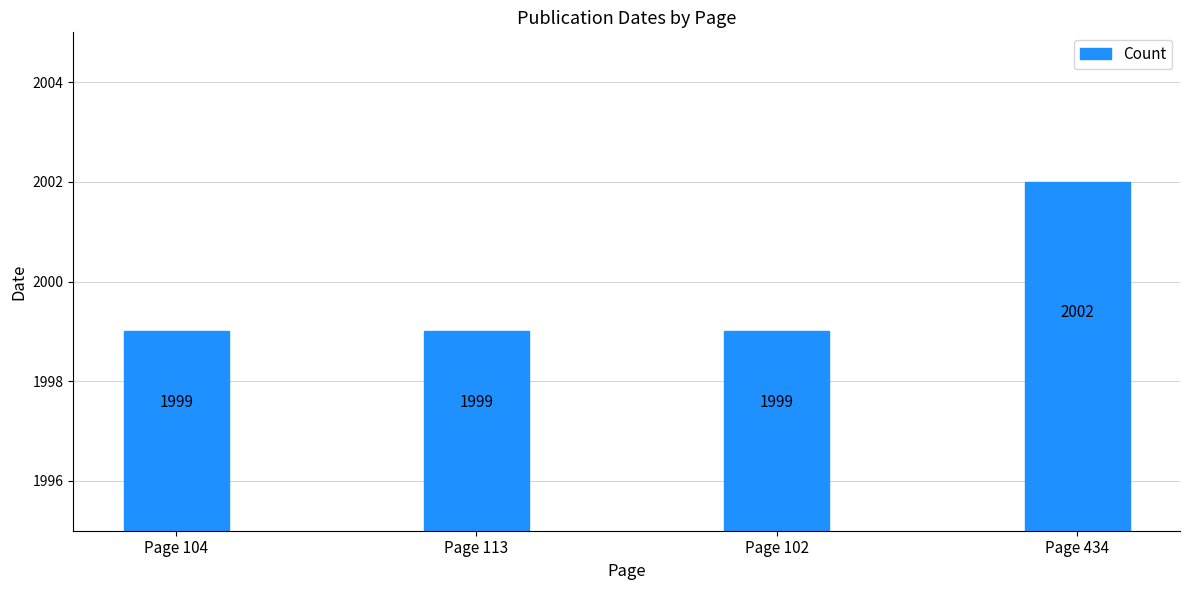

Count the values in the range 1999 to 2002.

4